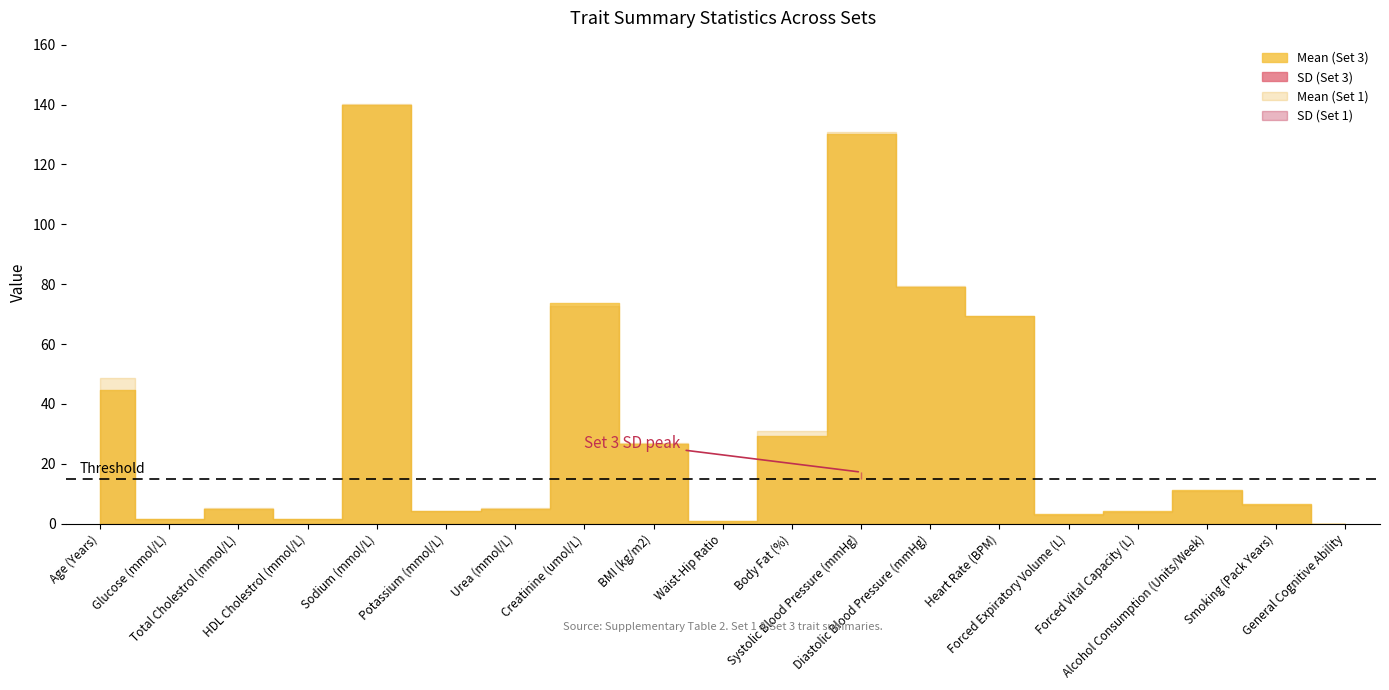

What are all the series names shown in the legend?

Mean (Set 3), SD (Set 3), Mean (Set 1), SD (Set 1)